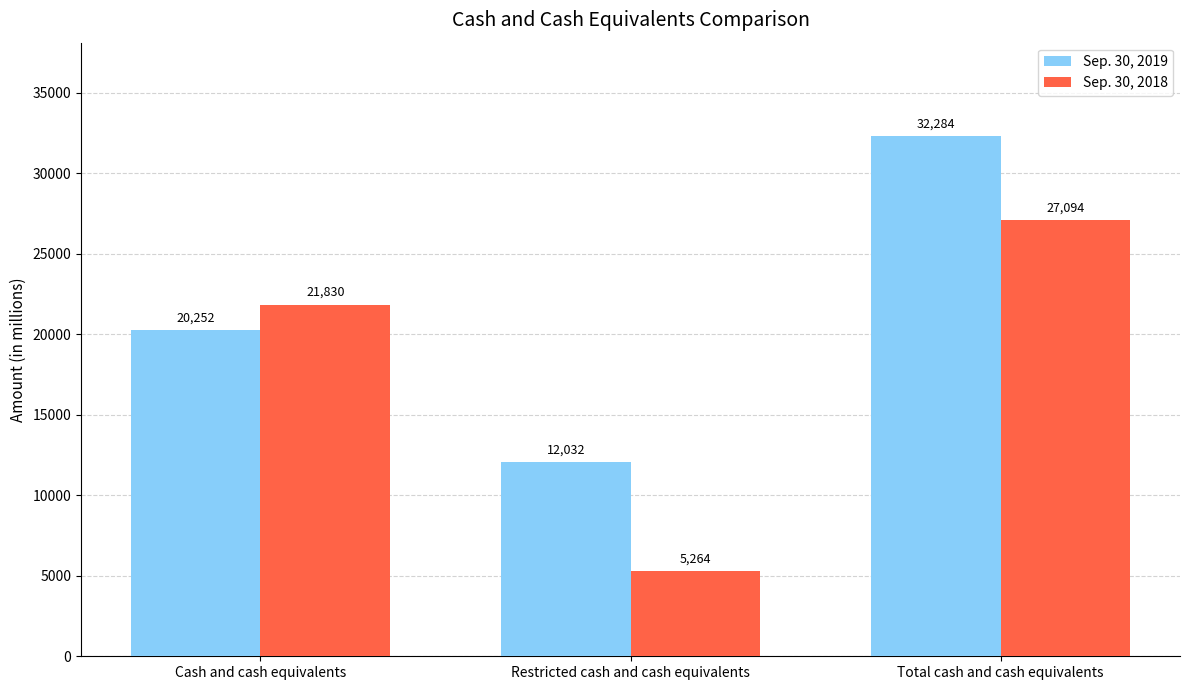

Is it true that Sep. 30, 2018 equals 5264 at Restricted cash and cash equivalents?

True